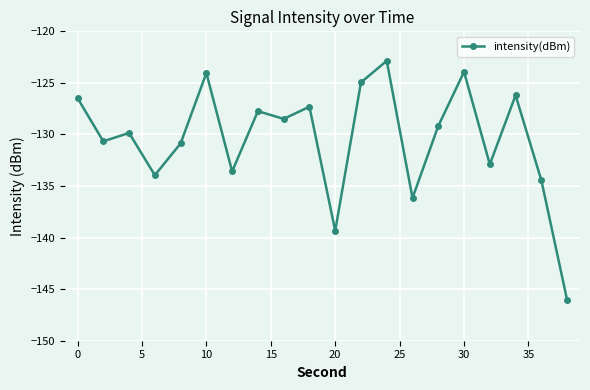

What is the value of the 6th point from the left?

-124.0